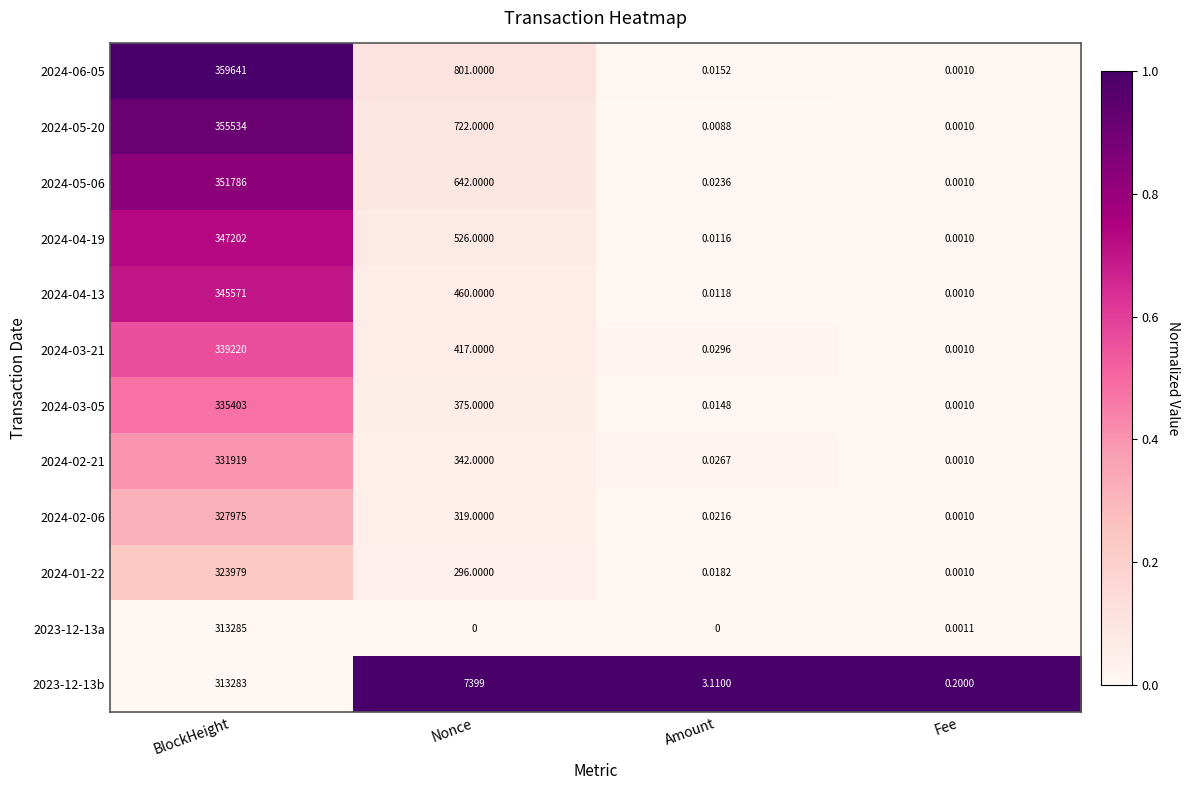

At which category is the sum across all series the highest?

BlockHeight